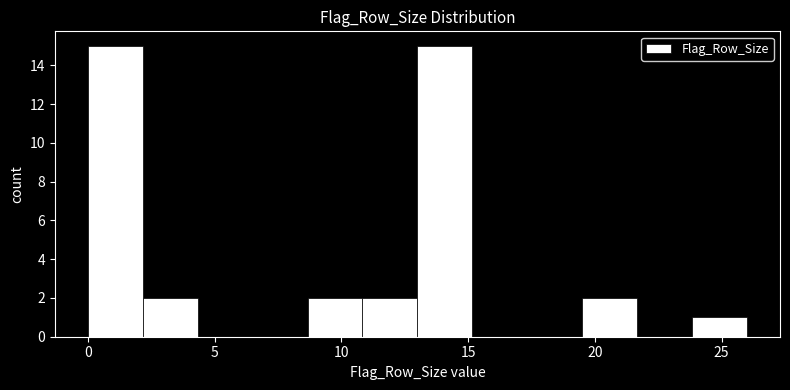

Reading left to right, list every bar in this chart as the range it spans on the x-axis followed by its height. Neither the bar edges nor the heights are printed on the chart, so give them approximately, as read against the axes.

0.0 to 2.0: 15
2.0 to 4.5: 2
4.5 to 6.5: 0
6.5 to 8.5: 0
8.5 to 11.0: 2
11.0 to 13.0: 2
13.0 to 15.0: 15
15.0 to 17.5: 0
17.5 to 19.5: 0
19.5 to 21.5: 2
21.5 to 24.0: 0
24.0 to 26.0: 1